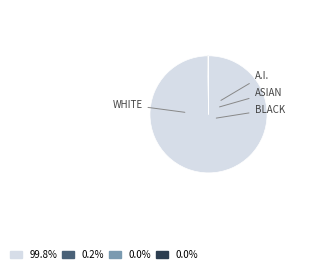

Is there a majority slice in this chart?

Yes